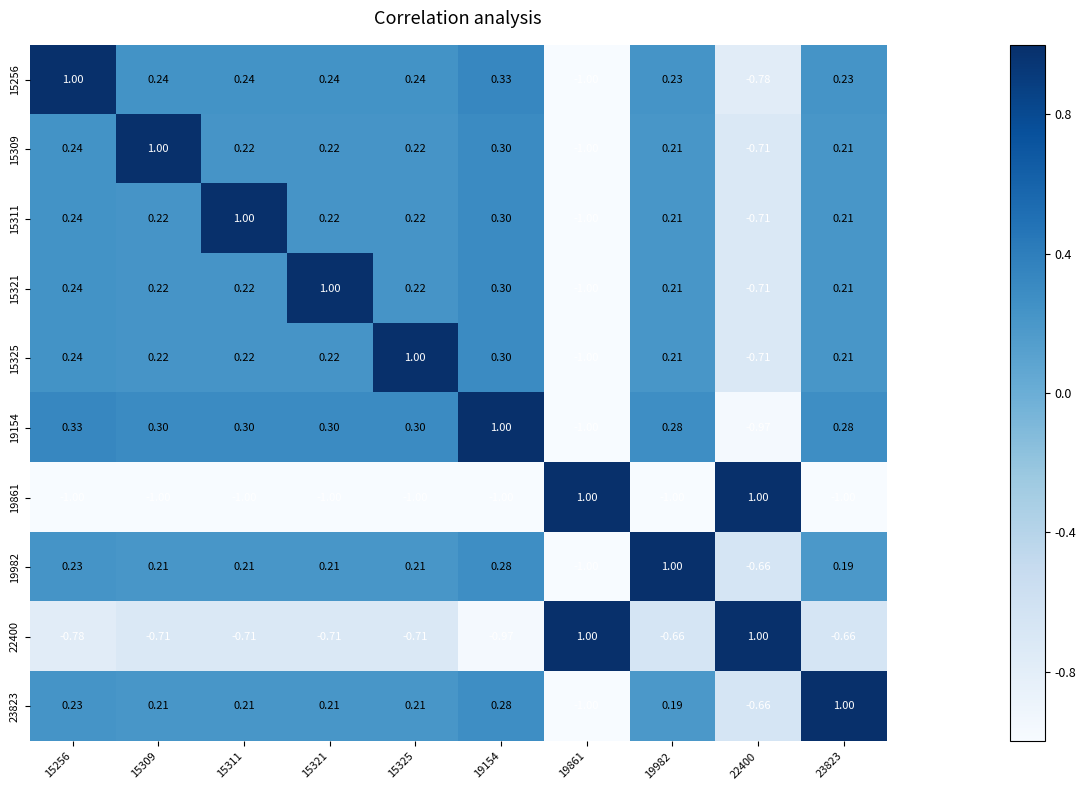

Is the value of 19861 at 22400 greater than the value of 19982 at 15321?

Yes